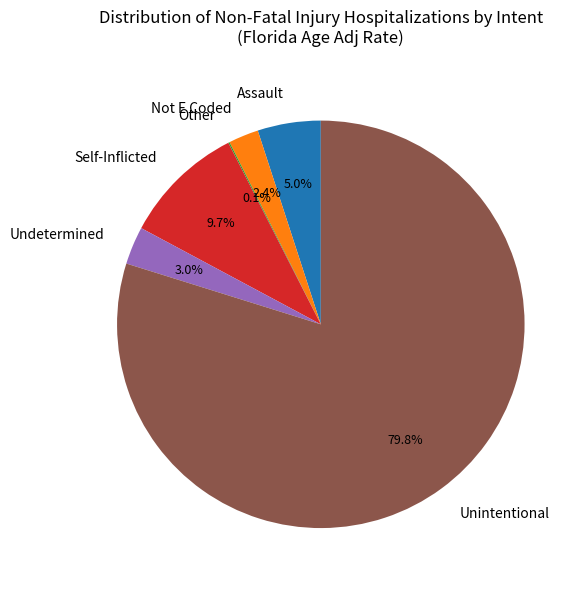

Between Not E Coded and Self-Inflicted, which is larger?

Self-Inflicted